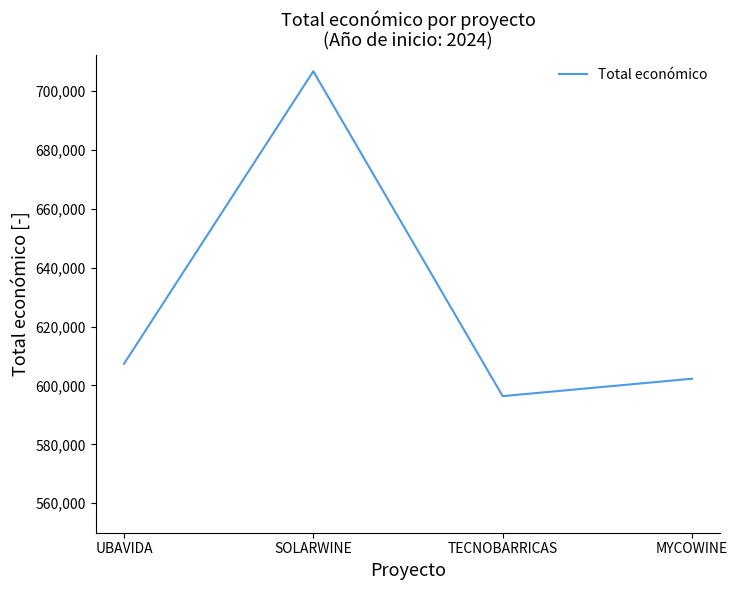

What is the difference between the second highest and minimum values?

10958.0